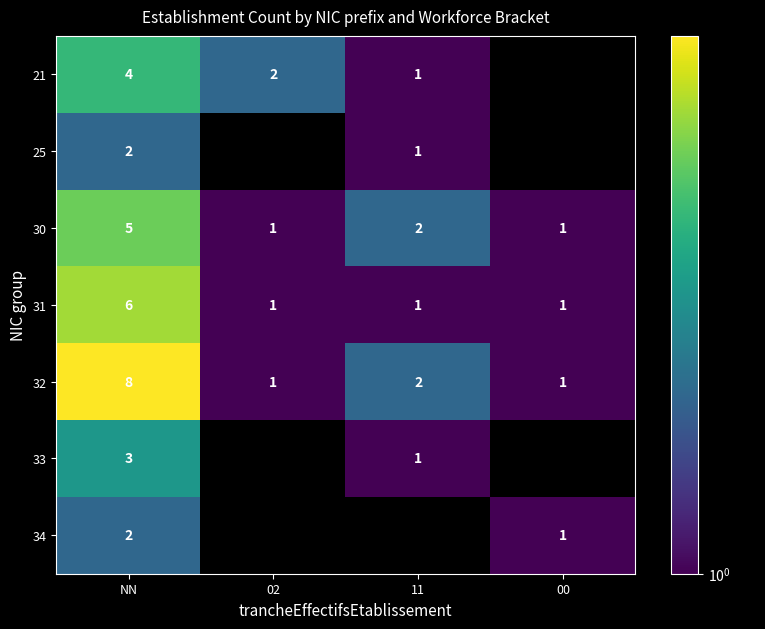

What is the maximum value shown in the chart?

8.0